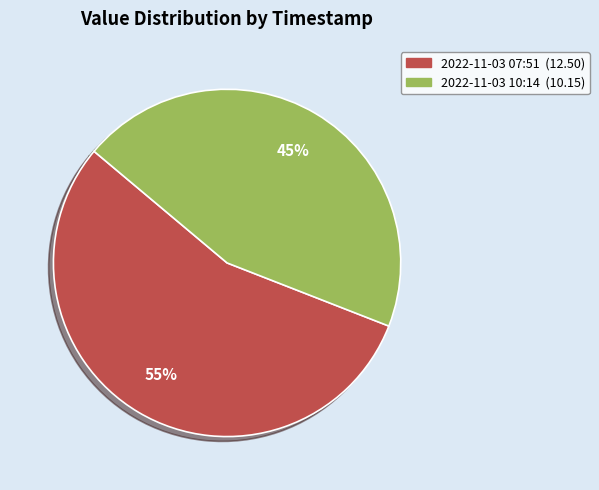

Does any single category account for the majority?

Yes